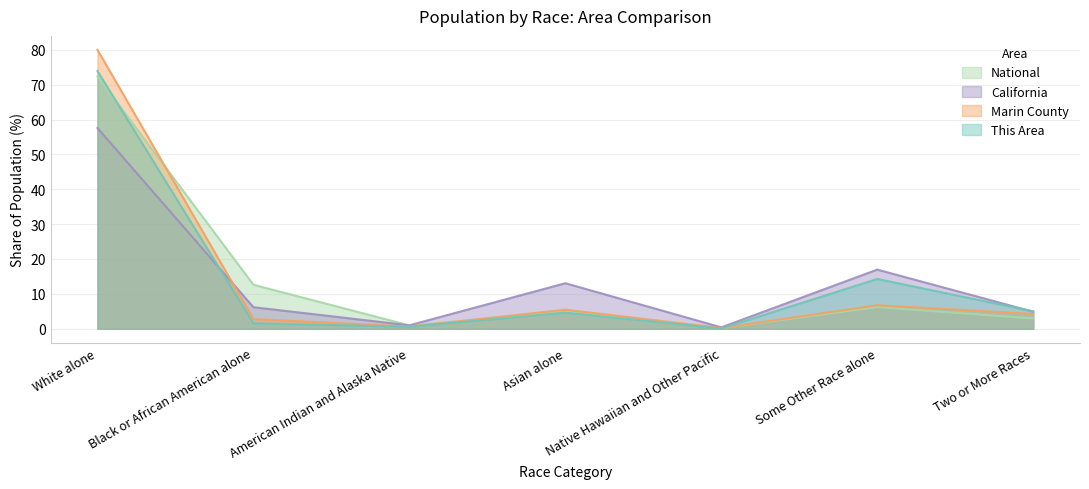

Rank the series at Native Hawaiian and Other Pacific from highest to lowest value.

California, Marin County, National, This Area